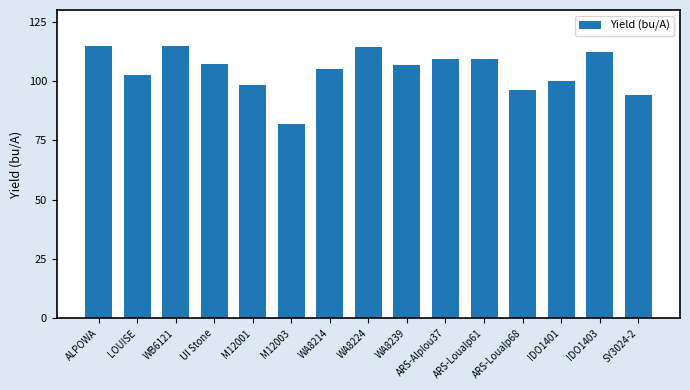

What position from the left is M12003?

6